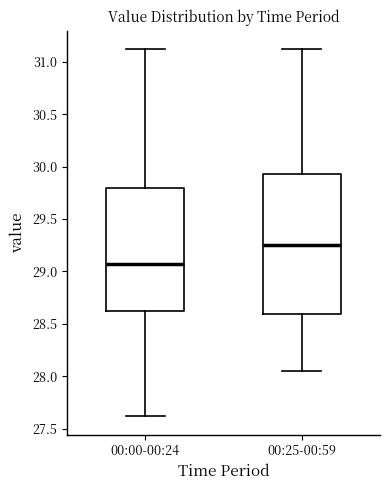

Where does the lower whisker of the box for 00:00-00:24 end on the y-axis? The values are not printed on the chart, so give them approximately, as read against the axis.

27.60